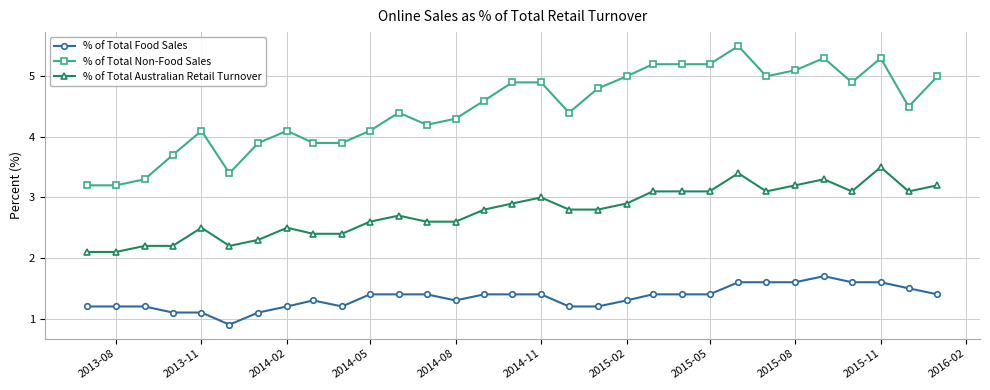

How many series are shown in this chart?

3